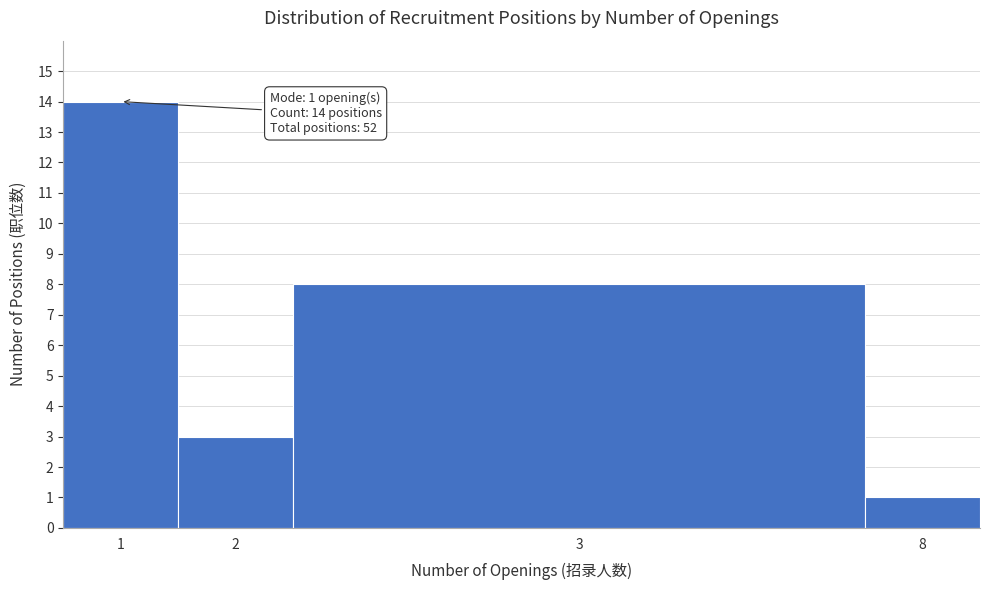

Reading right to left, list all the values displayed in this chart.

1	8	3	14